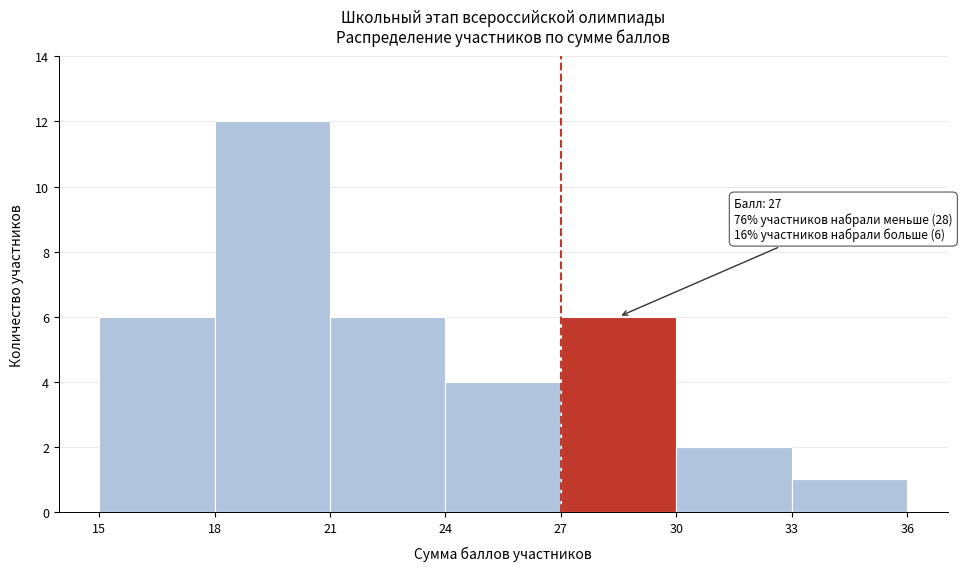

Over which range of the x-axis is the bar tallest?

18 to 21